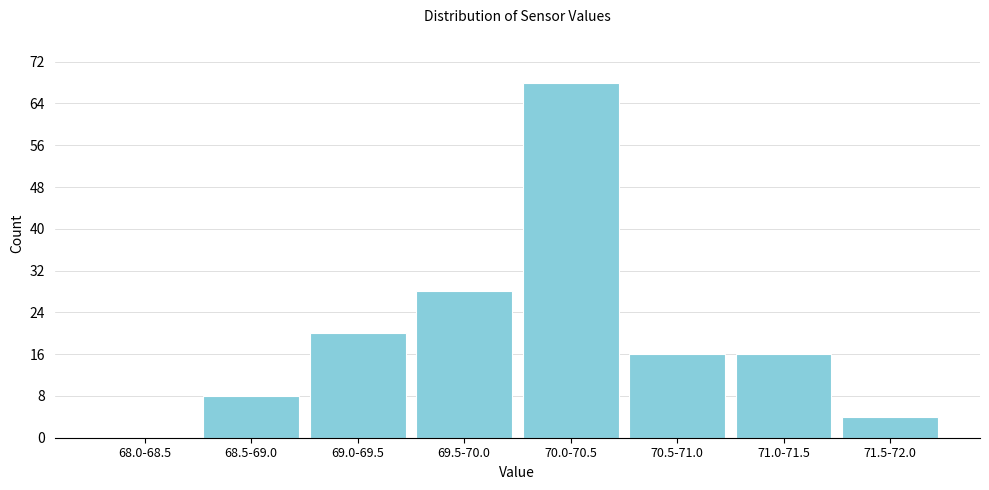

Reading right to left, extract all data points from this chart.

71.5-72.0=4	71.0-71.5=16	70.5-71.0=16	70.0-70.5=68	69.5-70.0=28	69.0-69.5=20	68.5-69.0=8	68.0-68.5=0